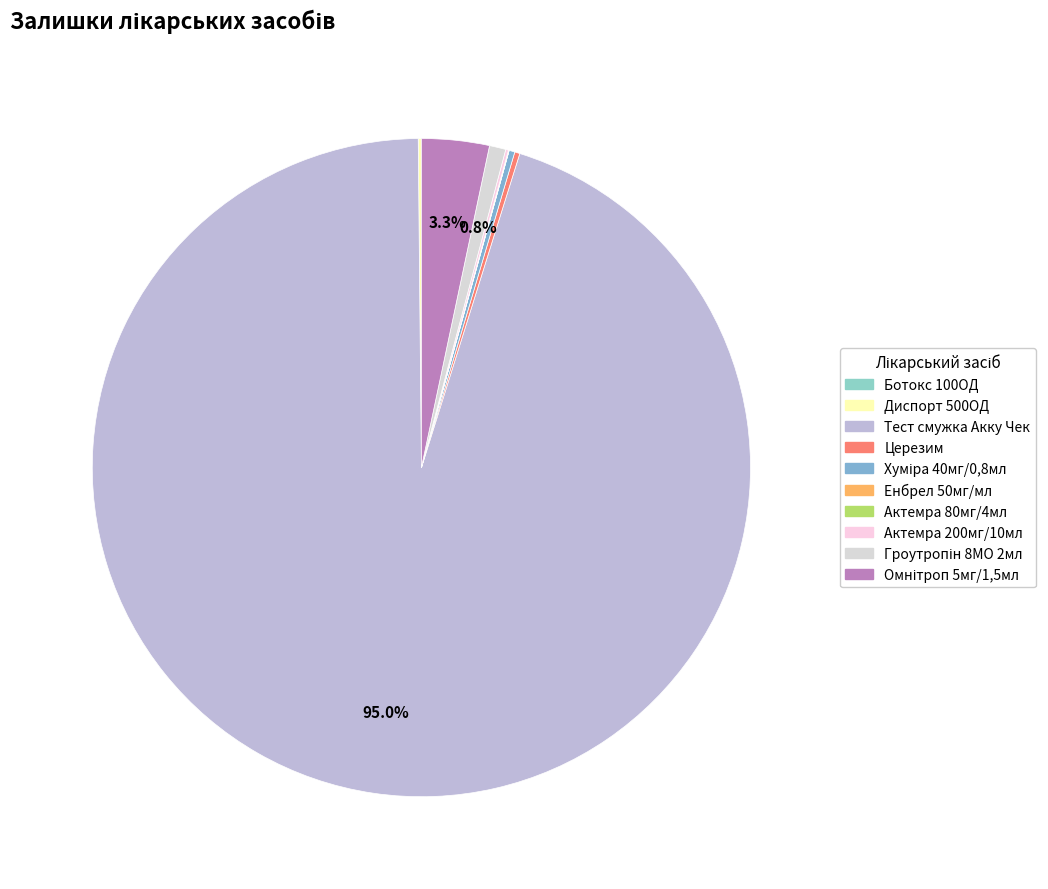

How many slices are in this pie chart?

10